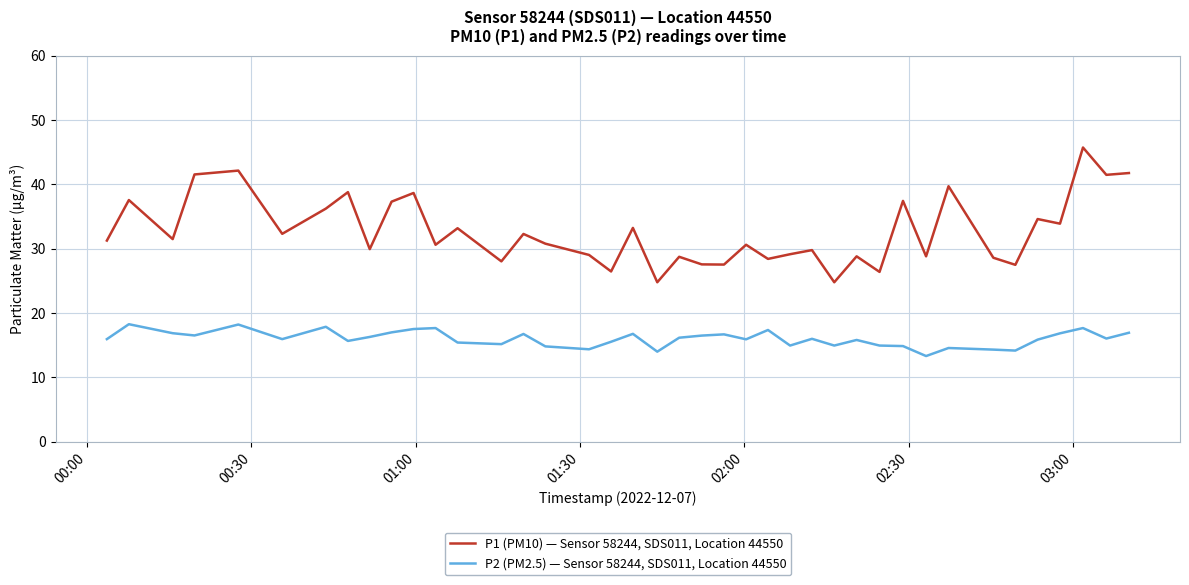

What is the maximum value for P1 (PM10) — Sensor 58244, SDS011, Location 44550?

45.7